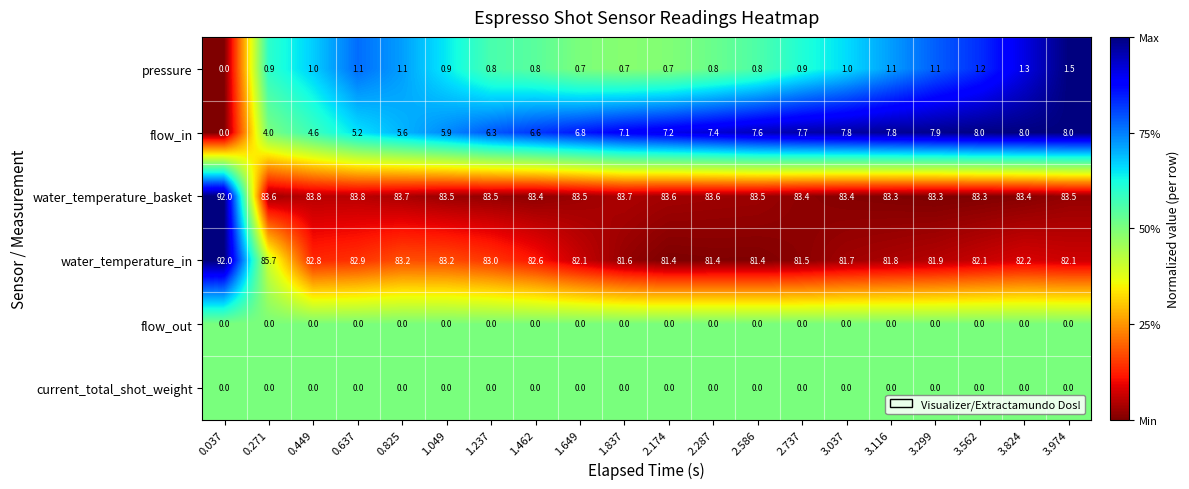

The value of flow_out at 1.649 is 0.0. True or false?

True